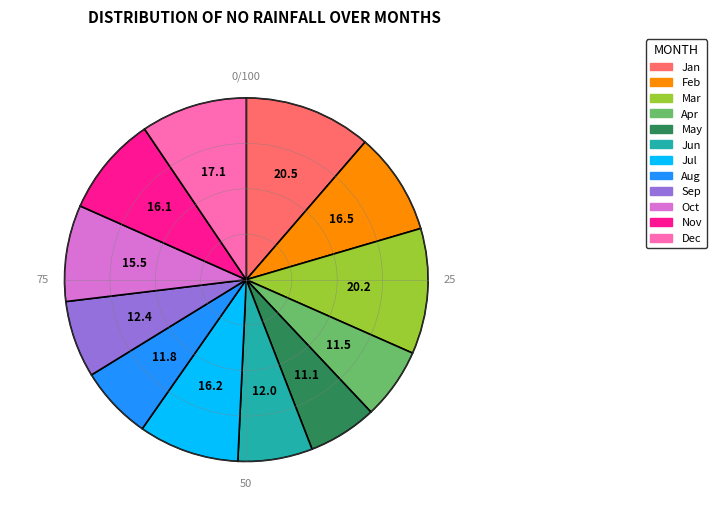

Is there a majority slice in this chart?

No